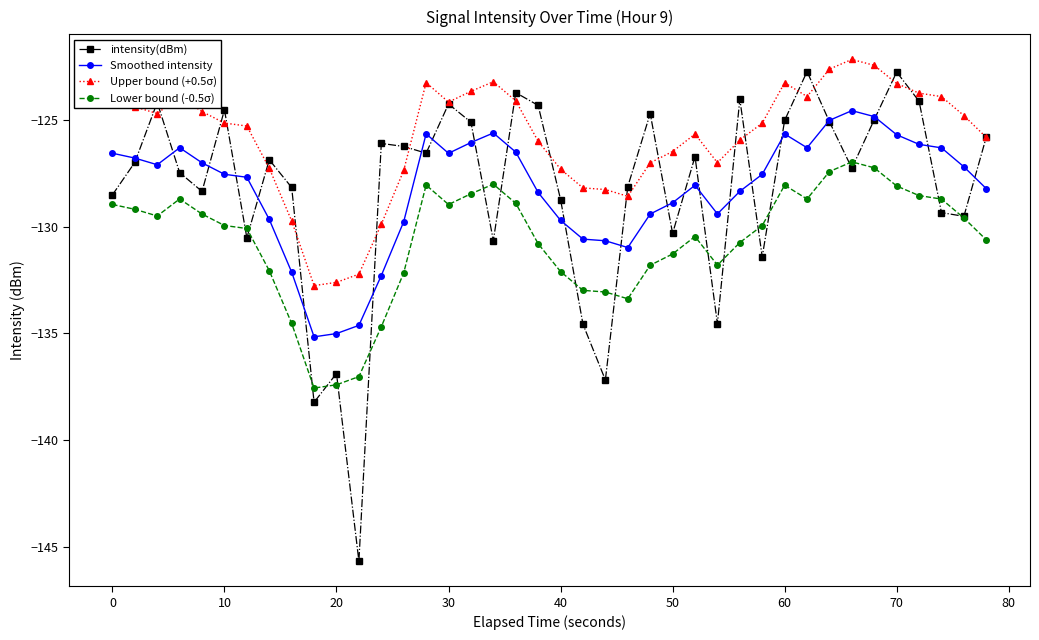

Which series has the largest total across all categories?

Upper bound (+0.5σ)